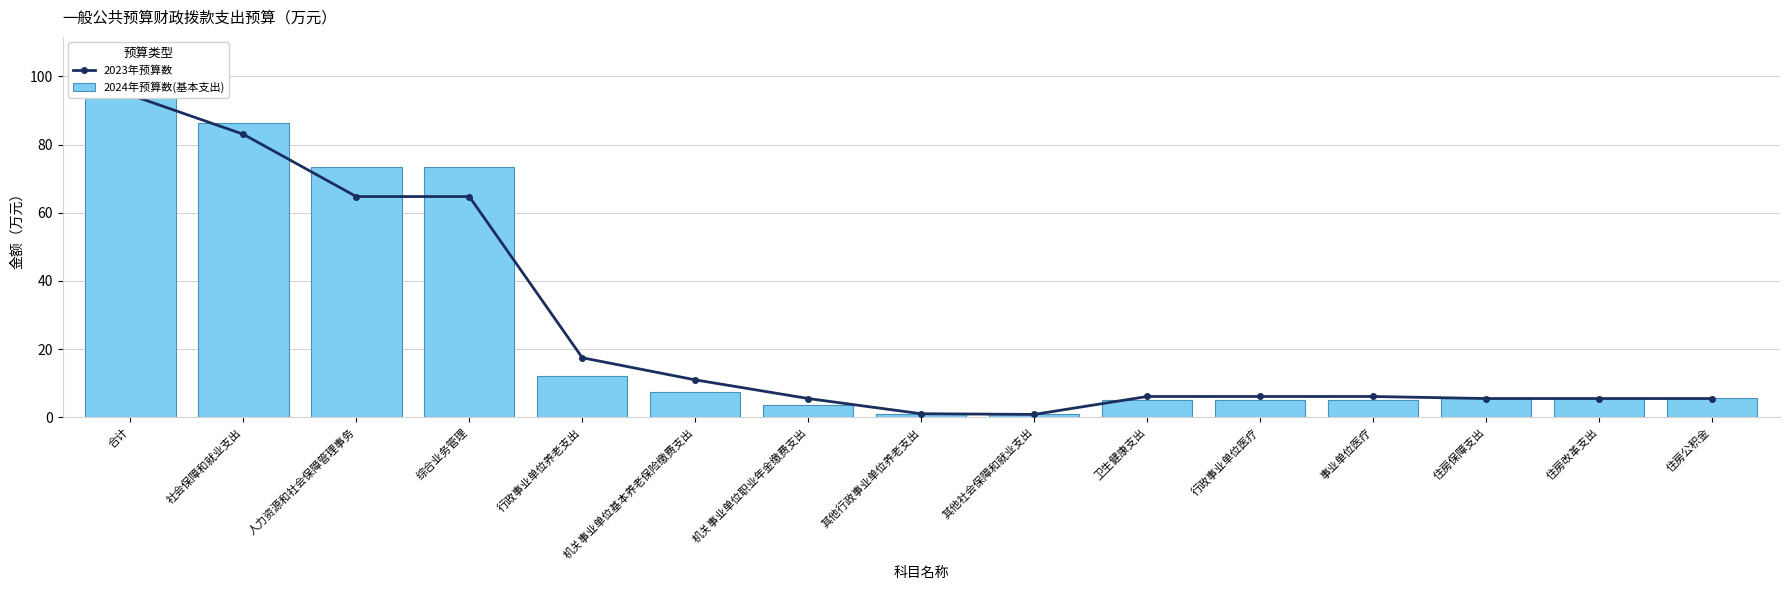

Reading right to left, extract all data points from this chart.

2023年预算数: 5.5	5.5	5.5	6.1	6.1	6.1	0.8	1.0	5.5	11.0	17.4	64.8	64.8	83.0	94.6
2024年预算数(基本支出): 5.5	5.5	5.5	5.2	5.2	5.2	0.8	1.0	3.7	7.4	12.1	73.4	73.4	86.3	97.1